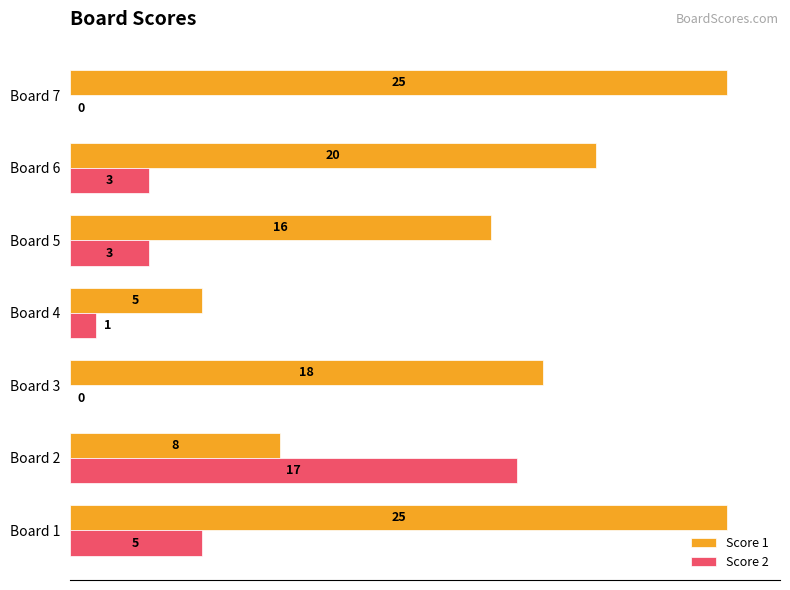

What is the total value across all series at Board 2?

25